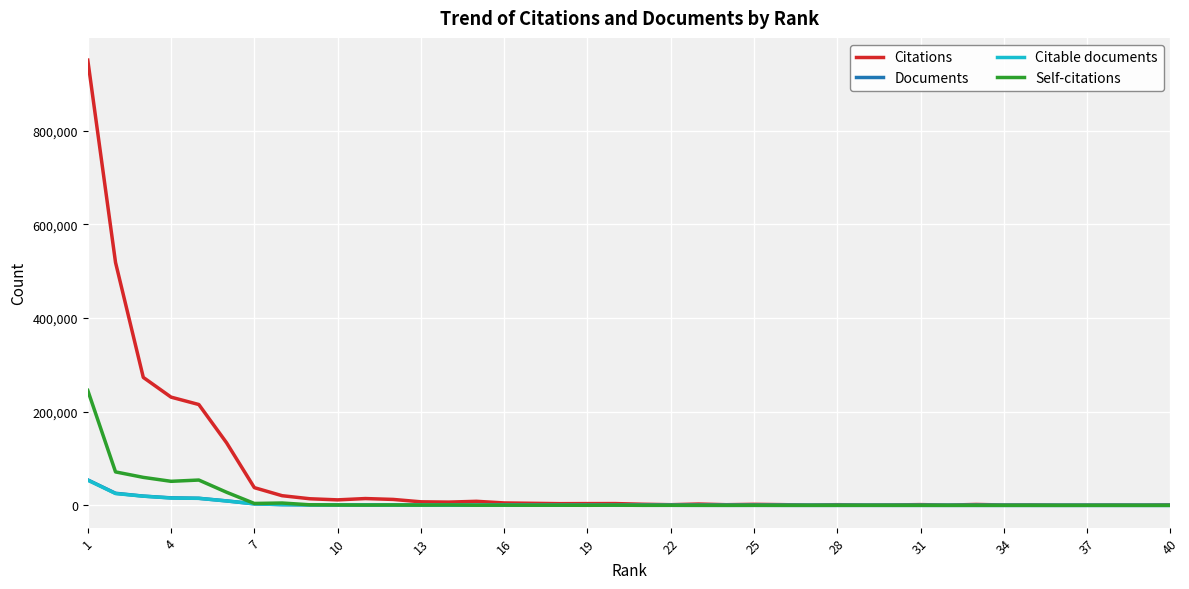

At how many categories does at least one series exceed 374325?

2